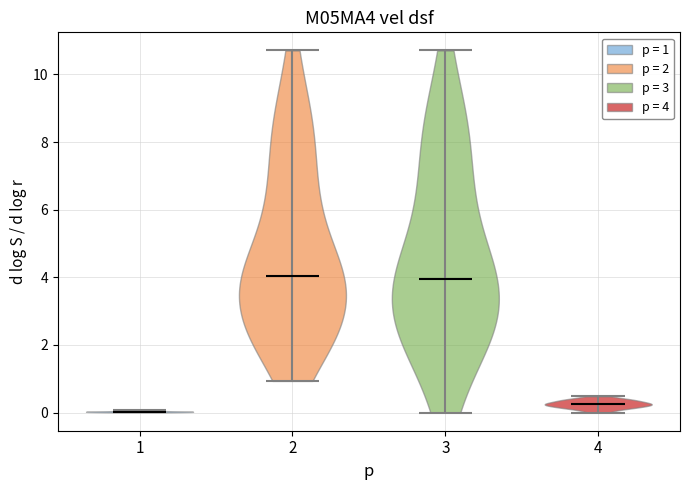

Reading left to right, read every violin against the y-axis: where its median line is, and the lowest and highest points it reaches. The values are not printed on the chart, so give them approximately, as read against the axis.

1: median line 0.0, lowest point 0.0, highest point 0.0
2: median line 4.0, lowest point 1.0, highest point 10.8
3: median line 4.0, lowest point 0.0, highest point 10.8
4: median line 0.2, lowest point 0.0, highest point 0.4